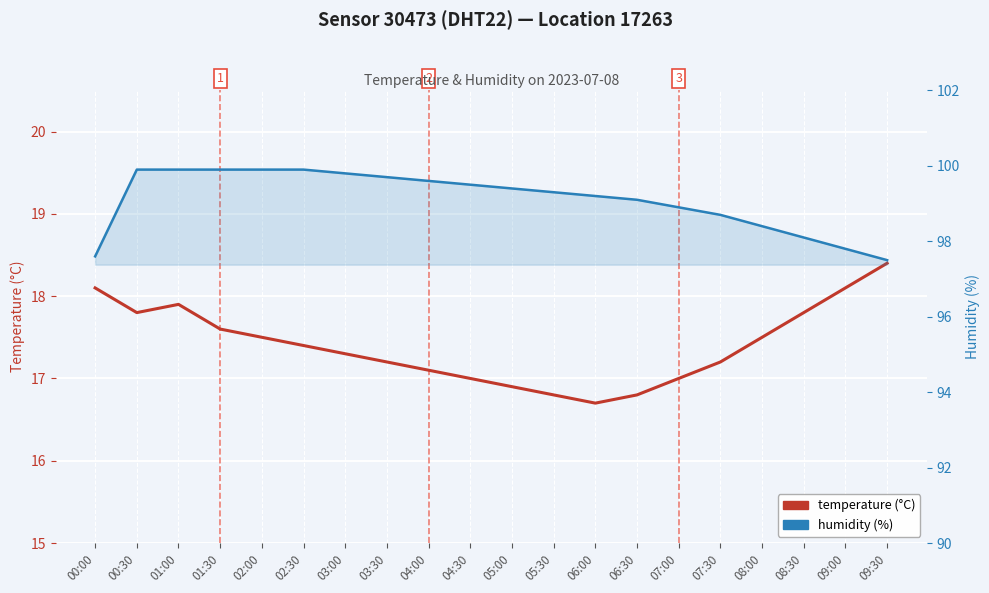

The value of temperature at 02:30 is 23.4. True or false?

False